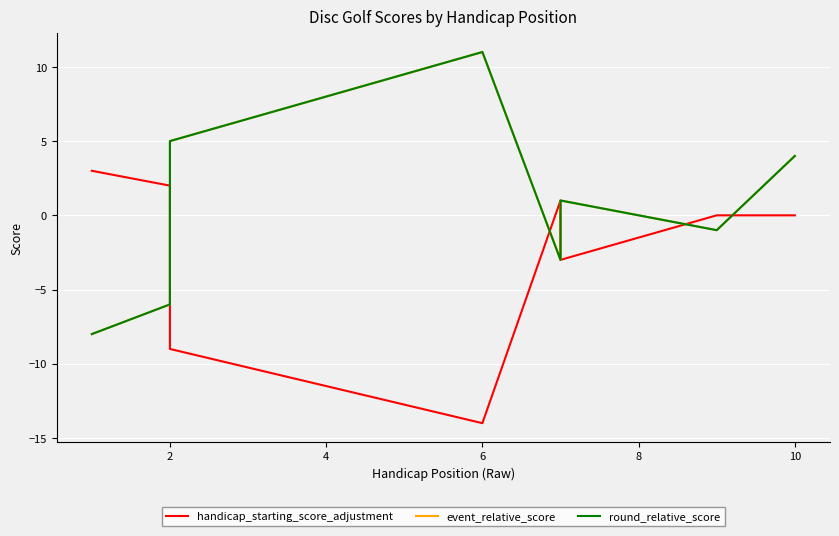

What are all the series names shown in the legend?

handicap_starting_score_adjustment, event_relative_score, round_relative_score